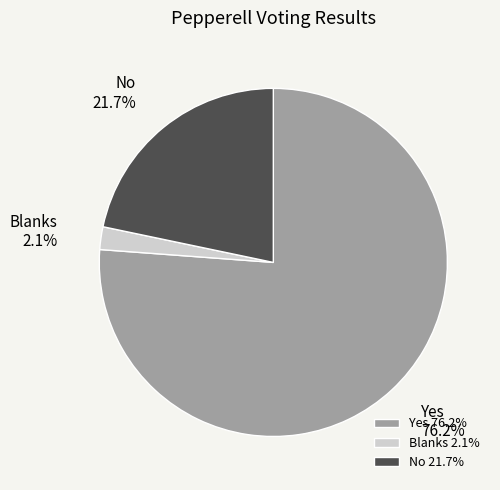

To the nearest percent, what is the difference between the No and Blanks slice percentages?

20%